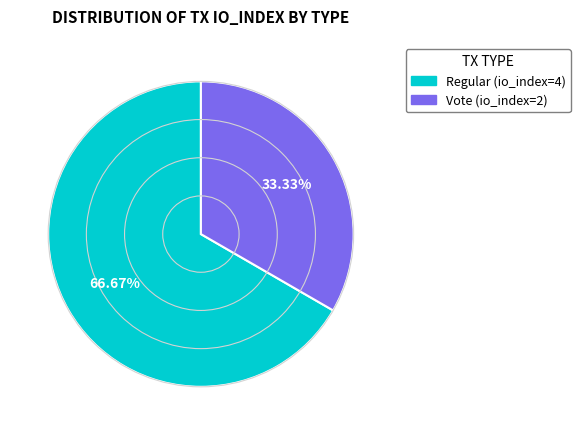

Combined, what portion of the pie is Regular (io_index=4) and Vote (io_index=2)?

100.0%